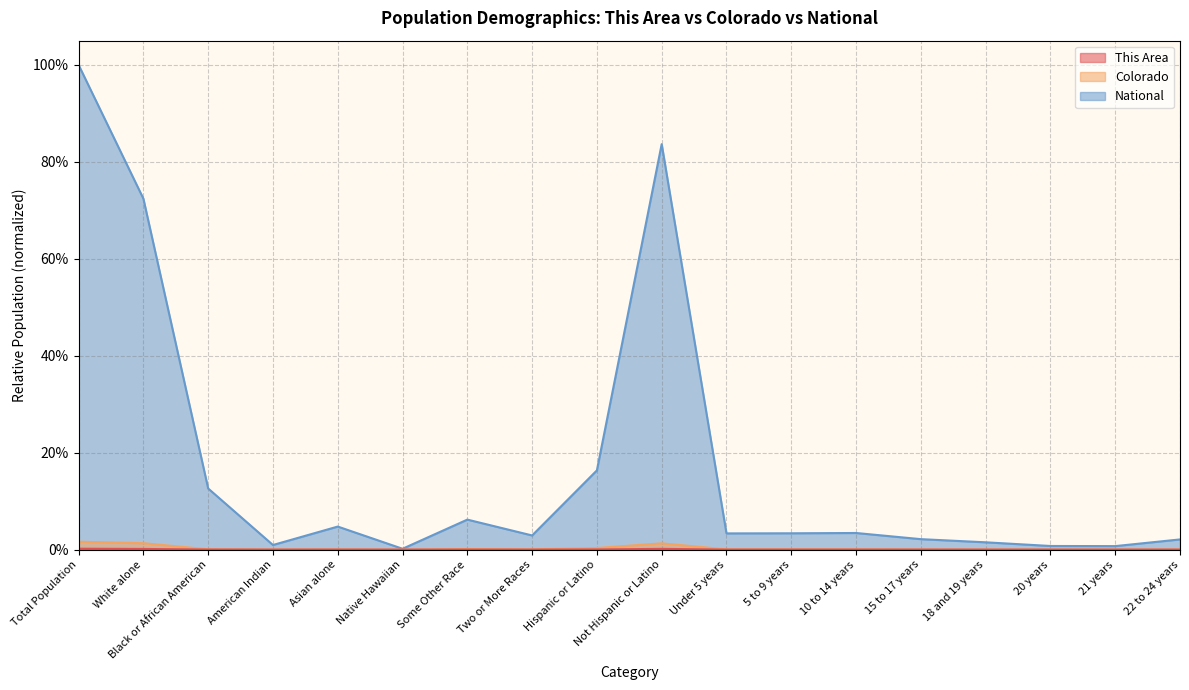

Which series has the largest total across all categories?

National